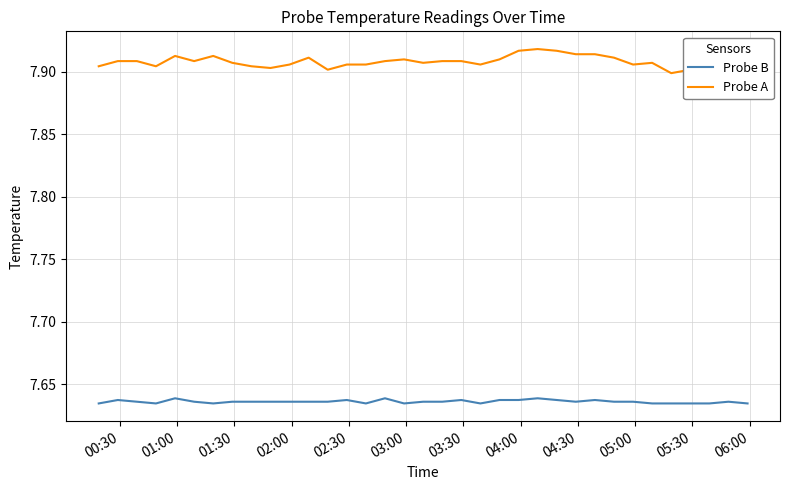

Which series has the widest spread of values?

Probe A